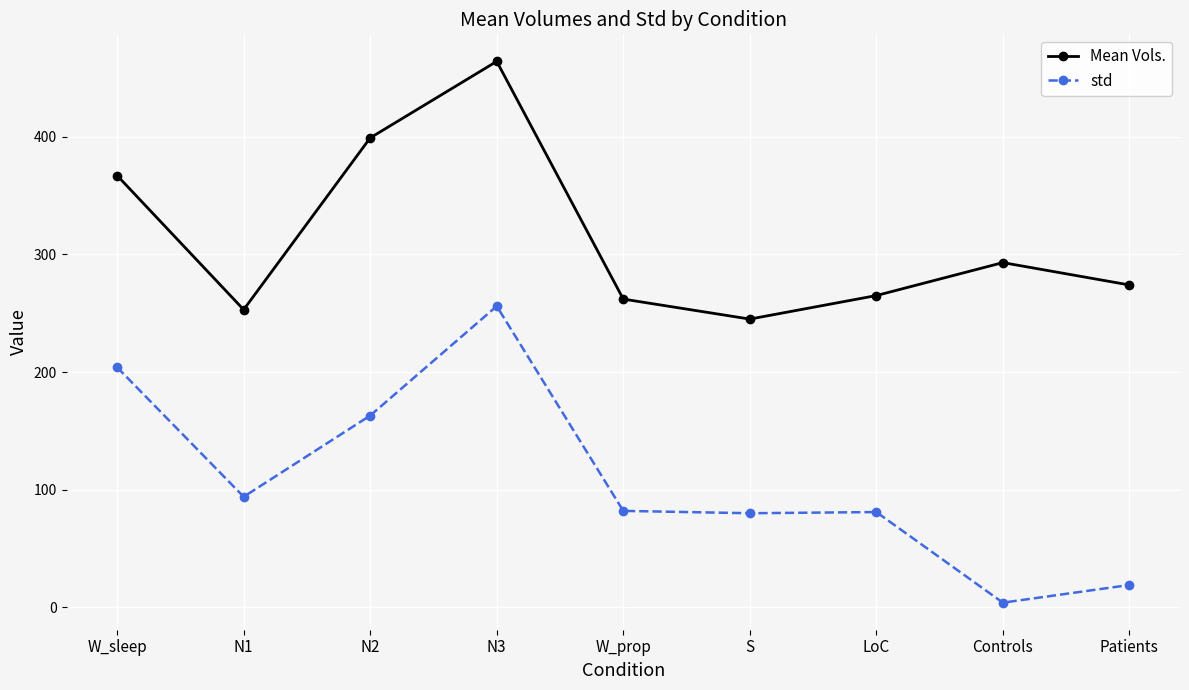

Where is the first local maximum for std?

N3